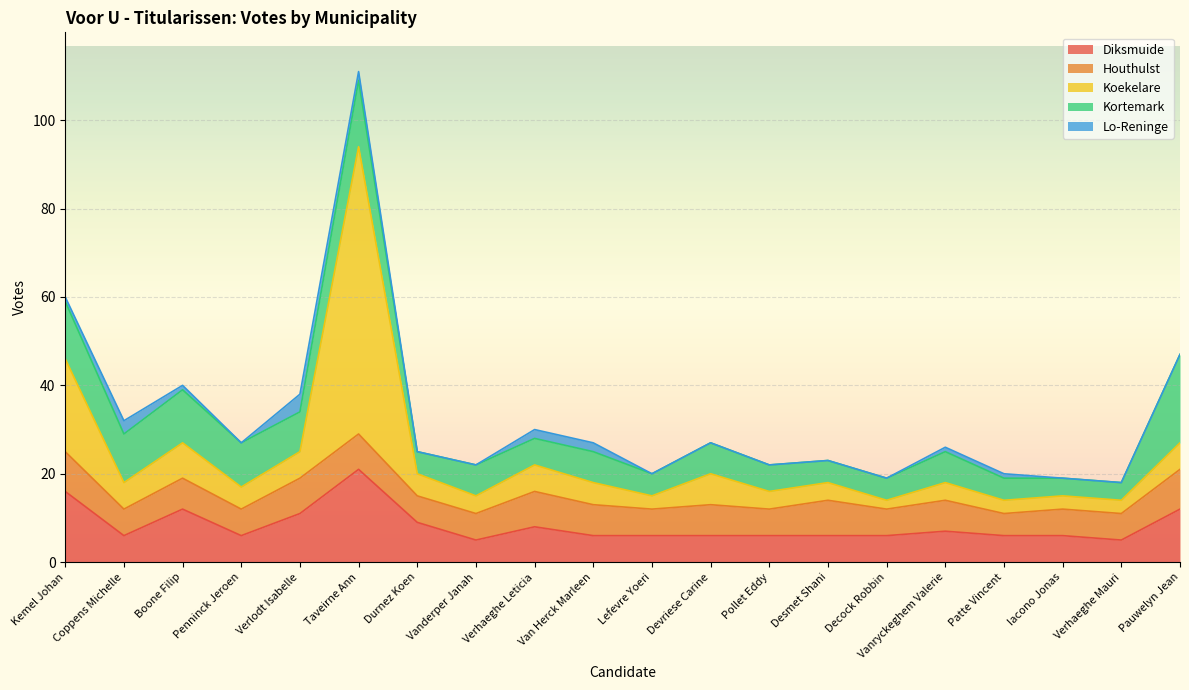

What is the total value across all series at Patte Vincent?

20